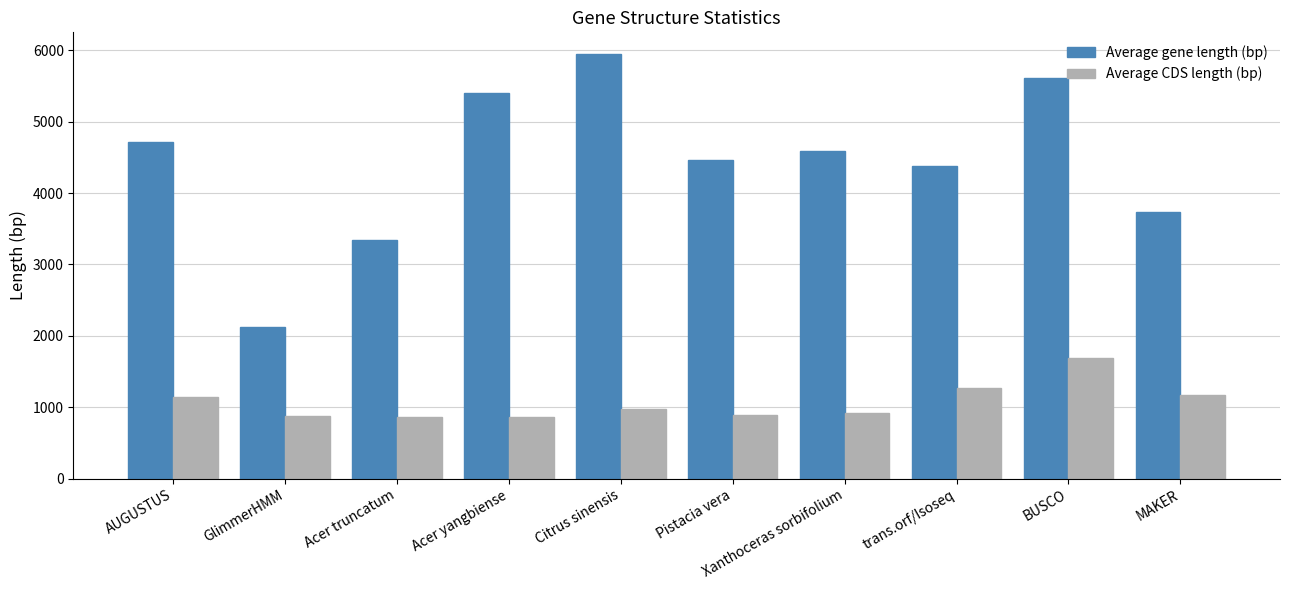

What is the spread (max minus min) of values at Acer yangbiense?

4535.0